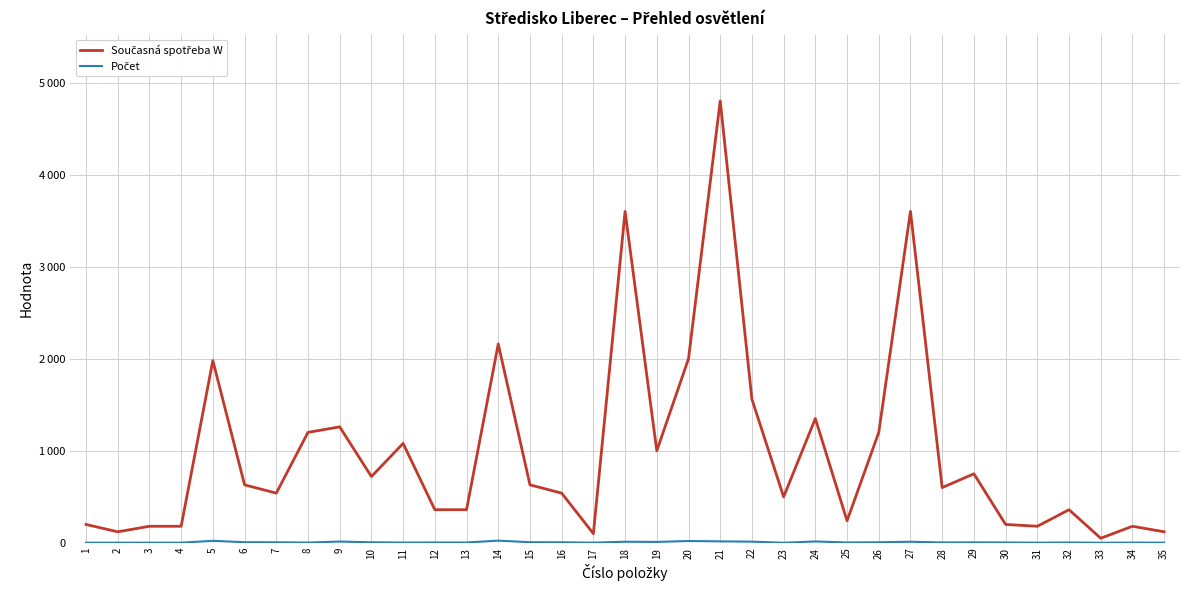

Does the chart have visible grid lines?

Yes